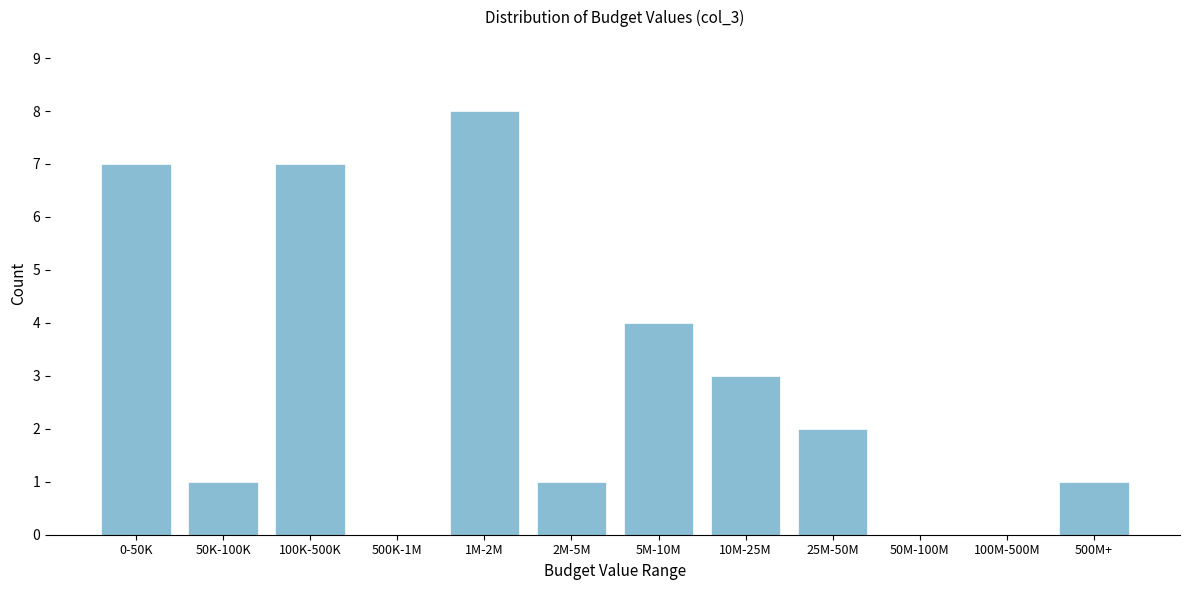

Reading right to left, extract all data points from this chart.

500M+=1	100M-500M=0	50M-100M=0	25M-50M=2	10M-25M=3	5M-10M=4	2M-5M=1	1M-2M=8	500K-1M=0	100K-500K=7	50K-100K=1	0-50K=7